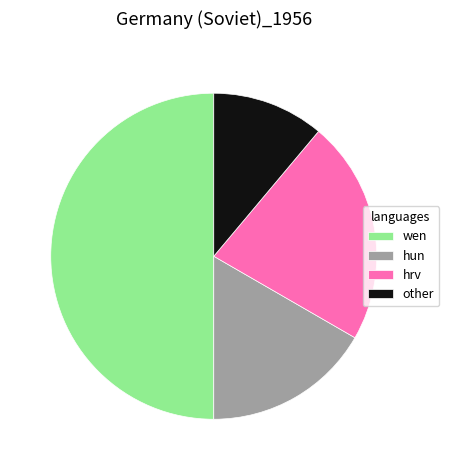

How many slices are in this pie chart?

4